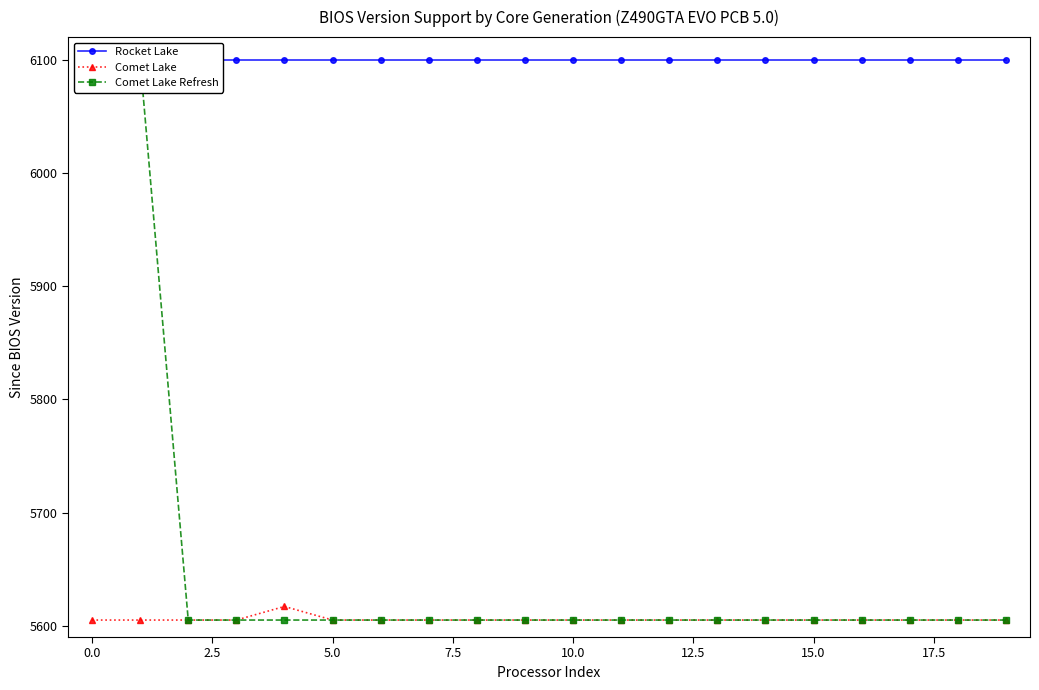

True or false: Rocket Lake has more than 2 interior local peaks.

False